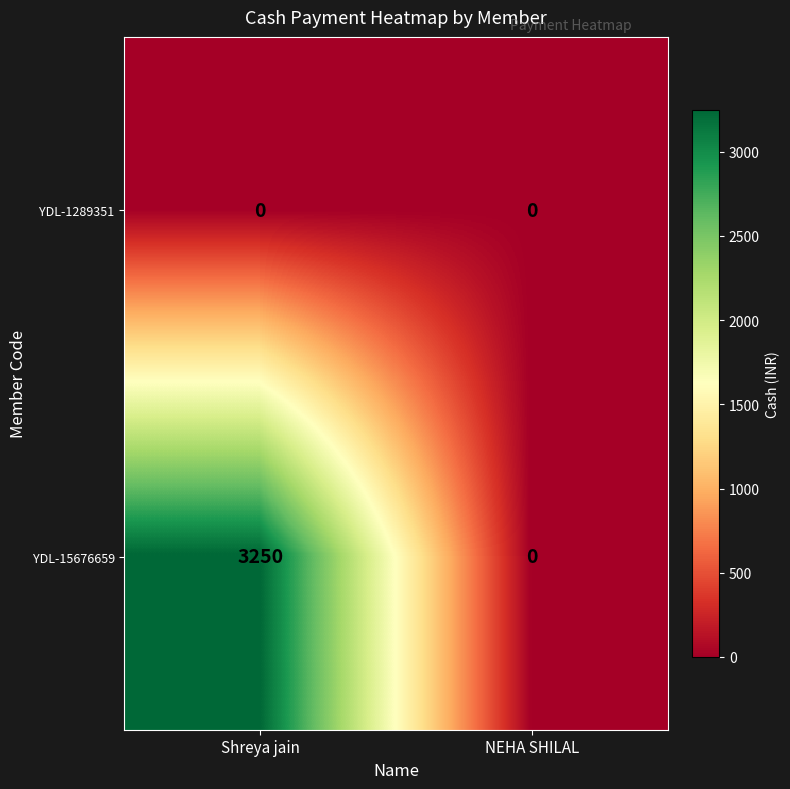

Is the value of YDL-1289351 at Shreya jain greater than the value of YDL-15676659 at Shreya jain?

No